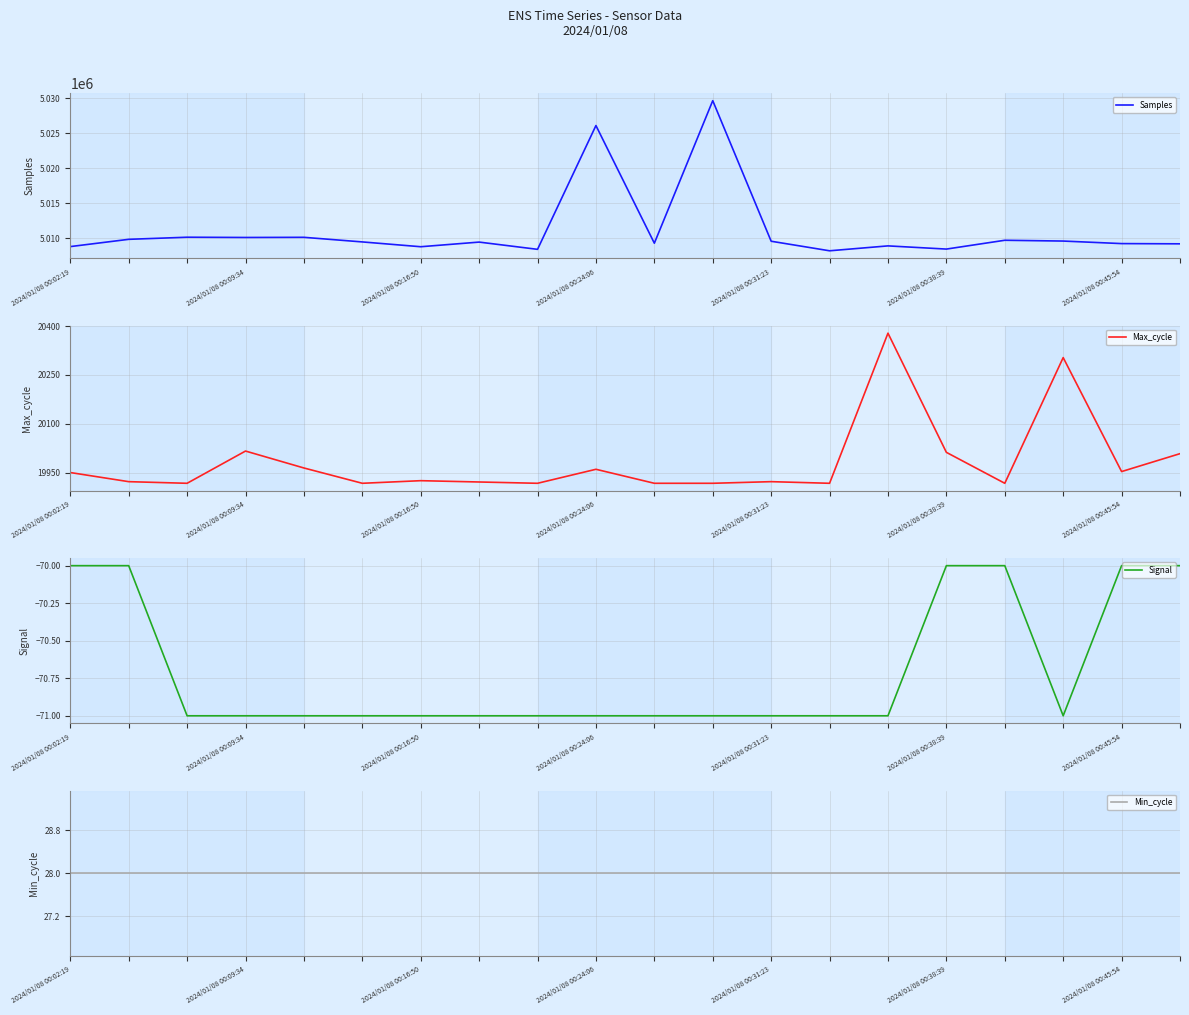

What is the highest value of the Samples series?

5029677